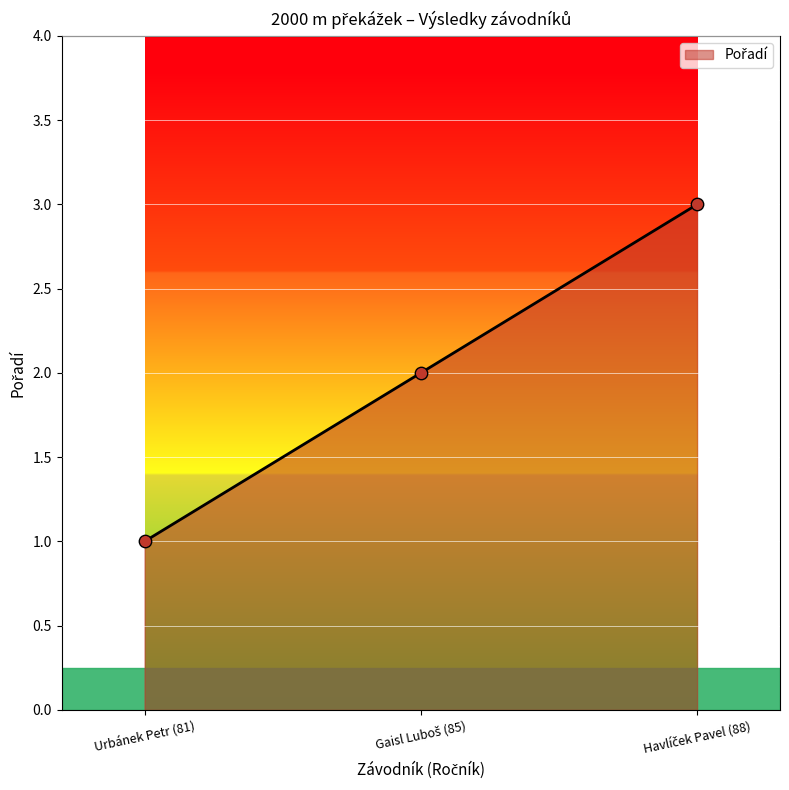

Is it true that the value at Urbánek Petr (81) is 1?

True